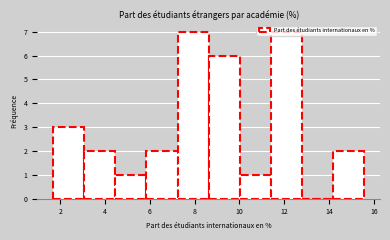

Reading left to right, list every bar in this chart as the range it spans on the x-axis followed by its height. Neither the bar edges nor the heights are printed on the chart, so give them approximately, as read against the axes.

1.6 to 3.0: 3
3.0 to 4.4: 2
4.4 to 5.8: 1
5.8 to 7.2: 2
7.2 to 8.6: 7
8.6 to 10.0: 6
10.0 to 11.4: 1
11.4 to 12.8: 7
12.8 to 14.2: 0
14.2 to 15.6: 2